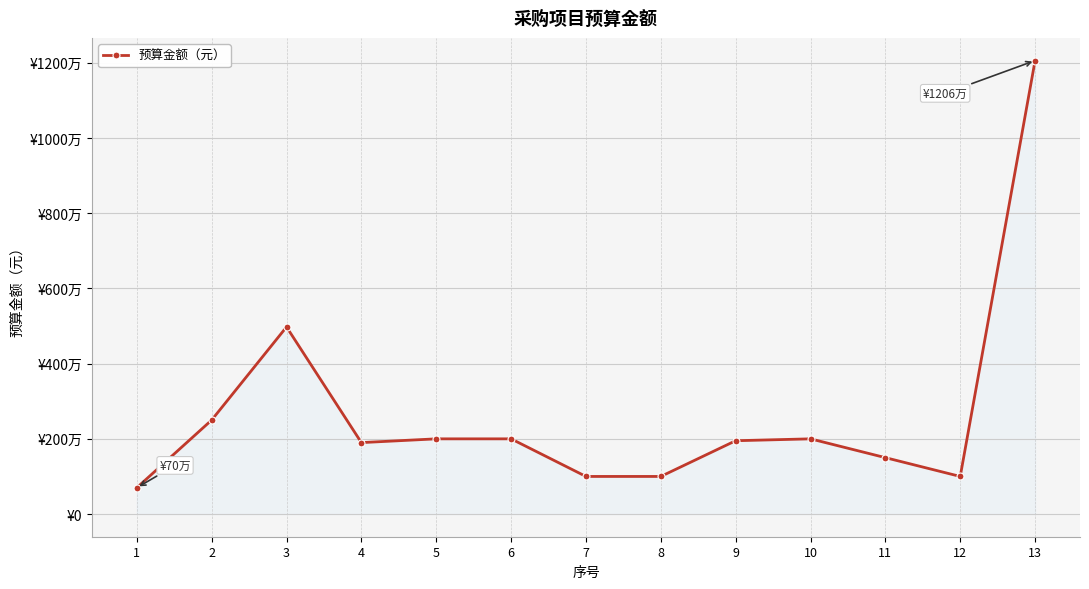

Does the chart have visible grid lines?

Yes